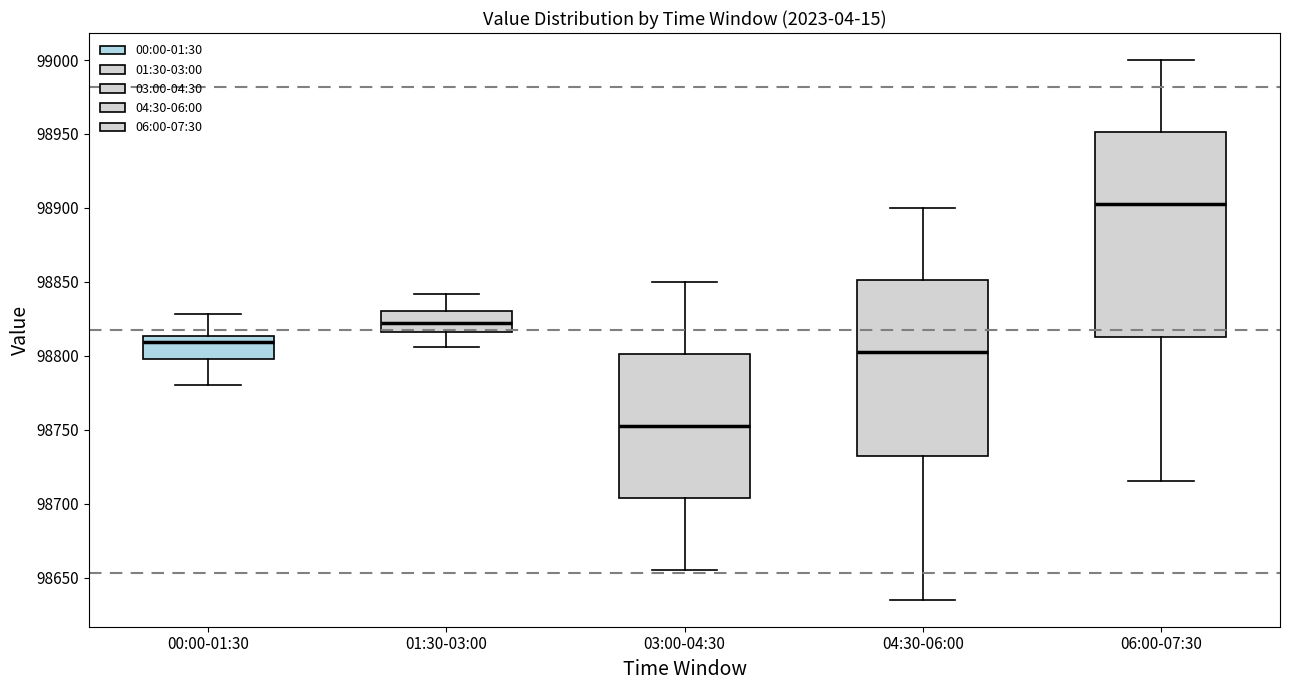

Which box is the tallest, from its lower edge to its upper edge?

06:00-07:30